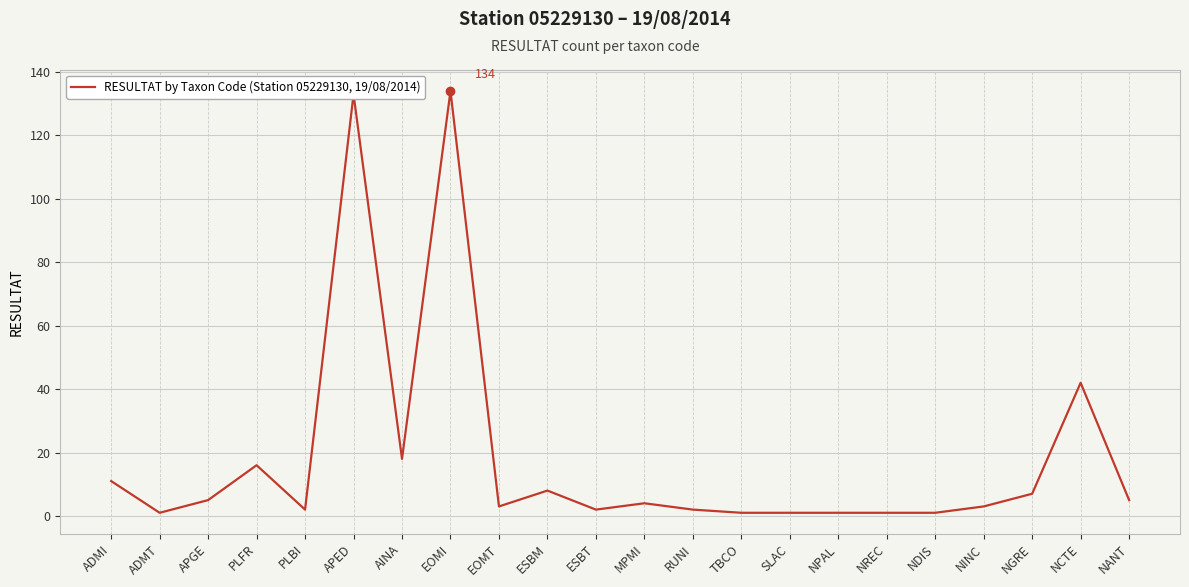

Is this an area chart (filled region under the line)?

No